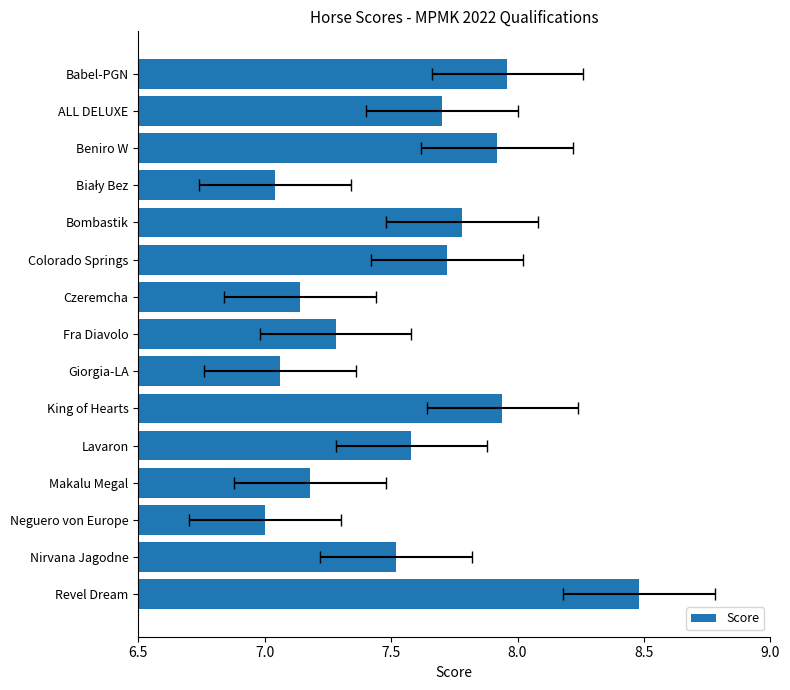

Read the value at Bombastik.

7.8